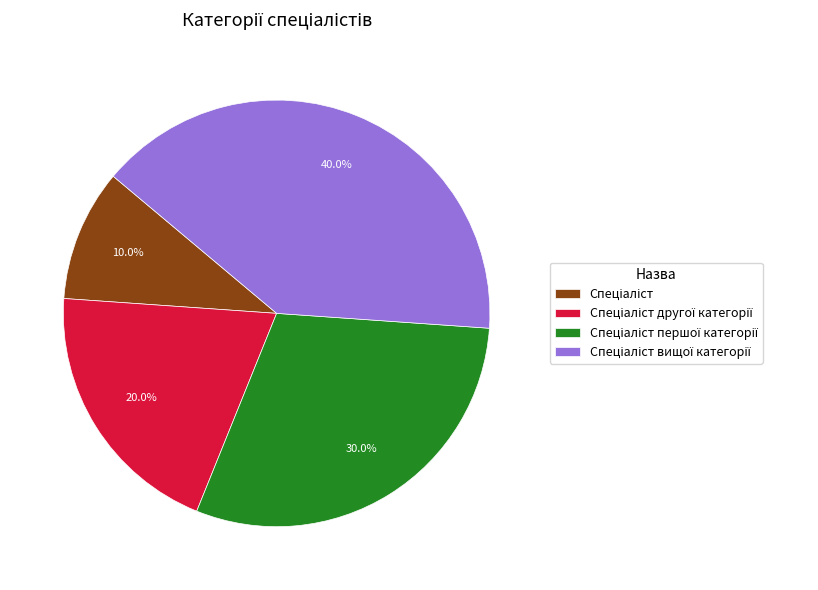

Is there any slice that represents more than half of the pie?

No